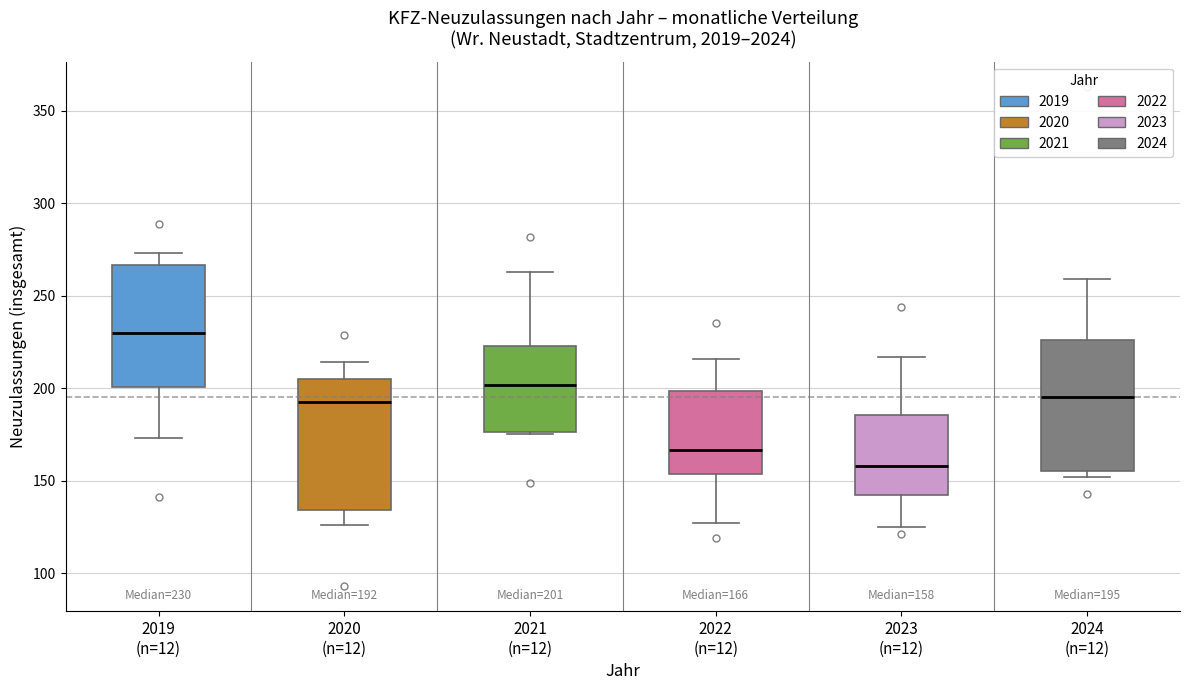

Which box's median line is the lowest?

2023 (n=12)